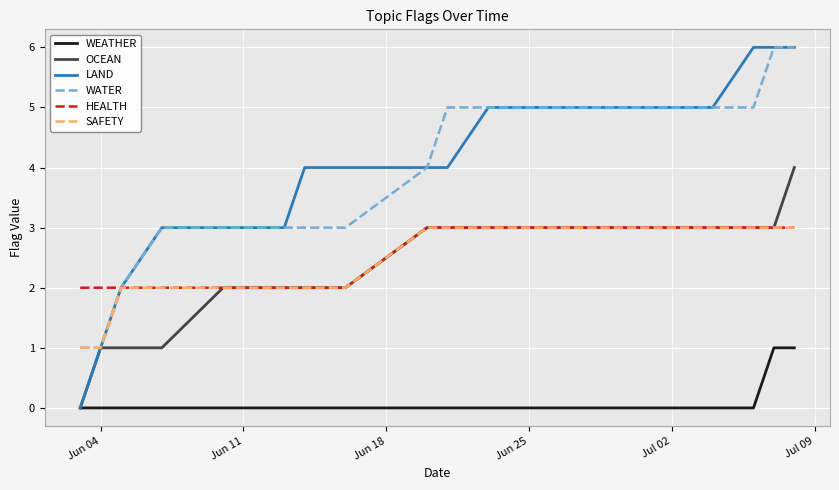

What is the highest value of the LAND series?

6